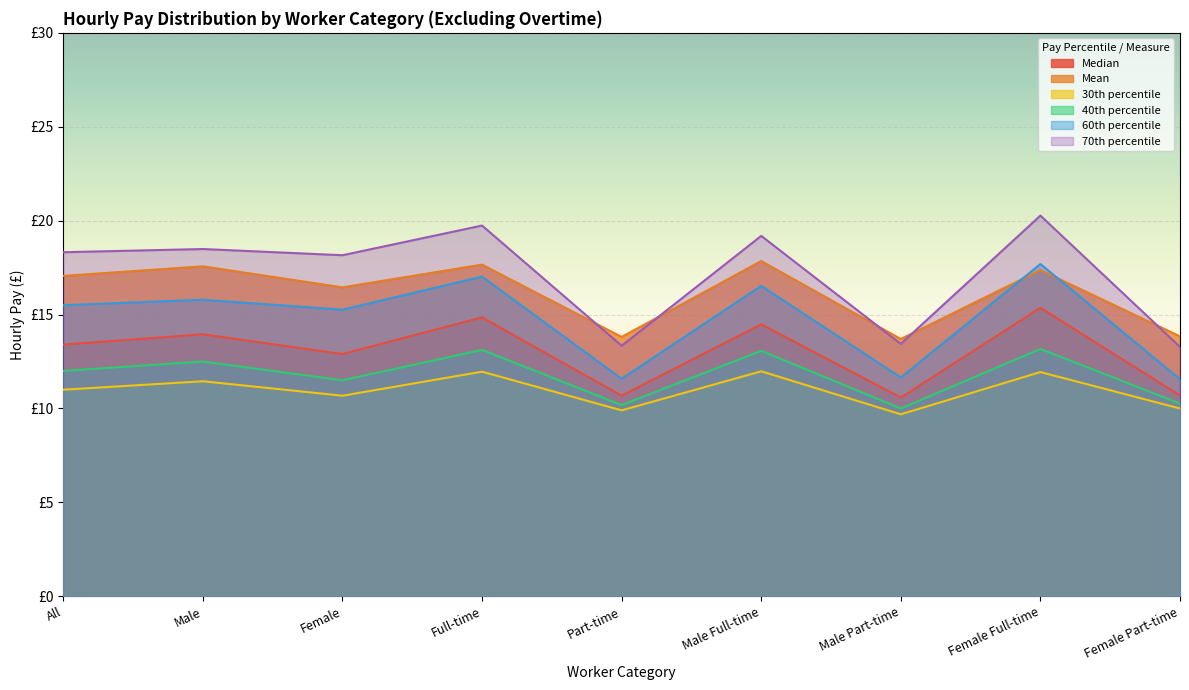

What is the difference between the highest and lowest values at All?

7.3